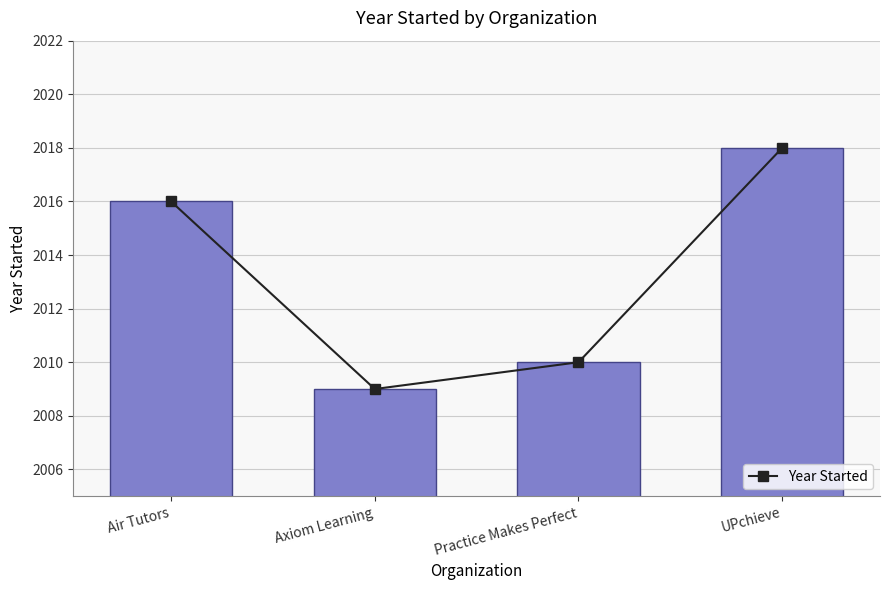

What is the change in value from Practice Makes Perfect to UPchieve?

+8